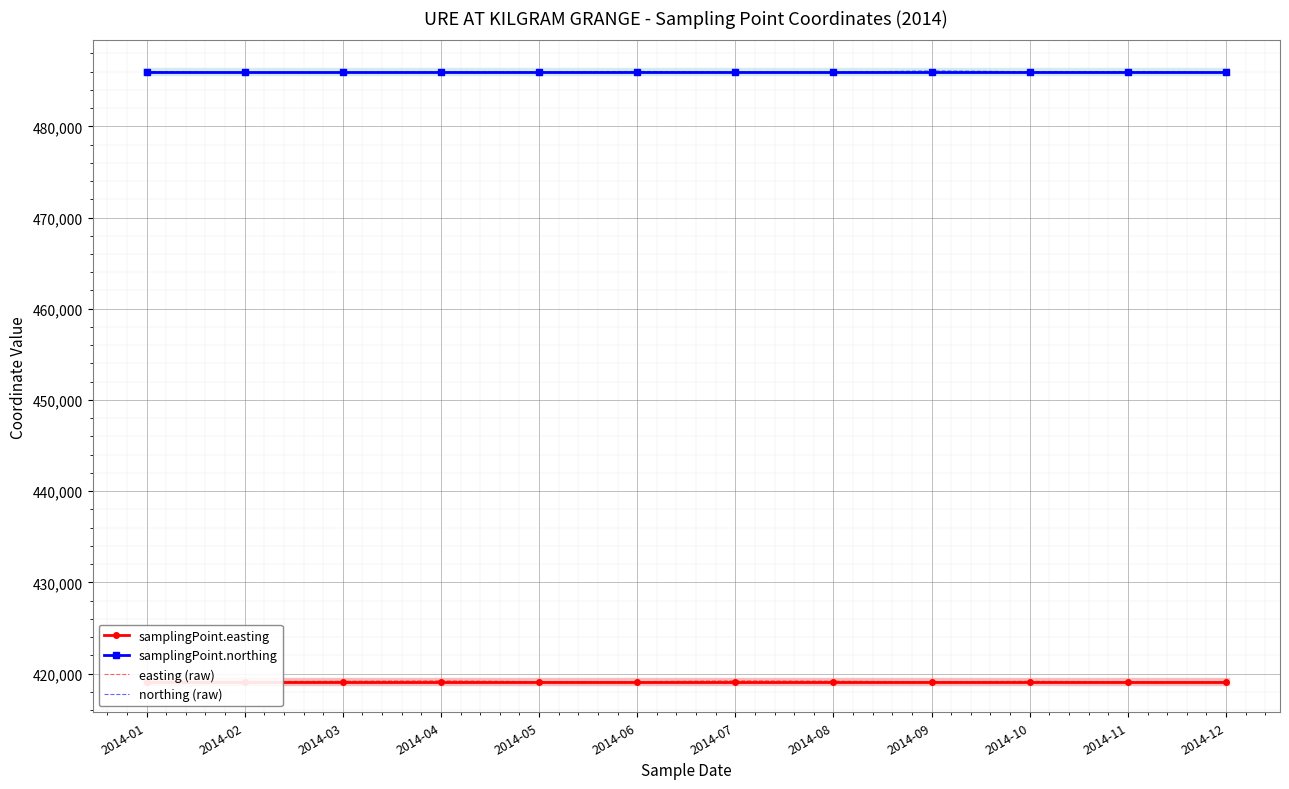

At which label does northing (raw) reach its peak?

2014-09